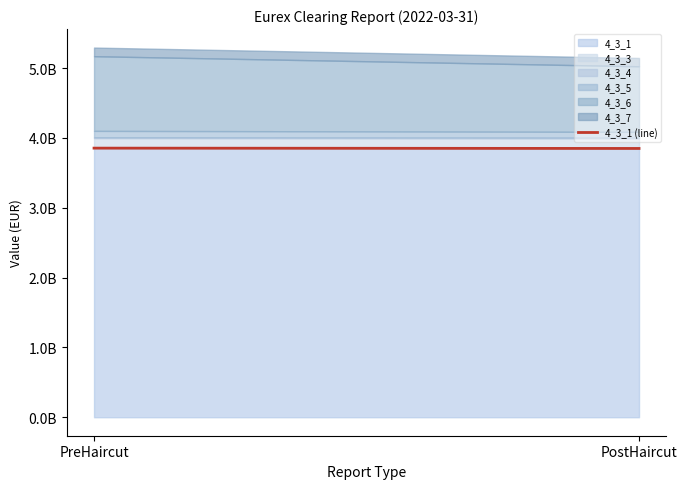

How many lines are shown in the chart?

1